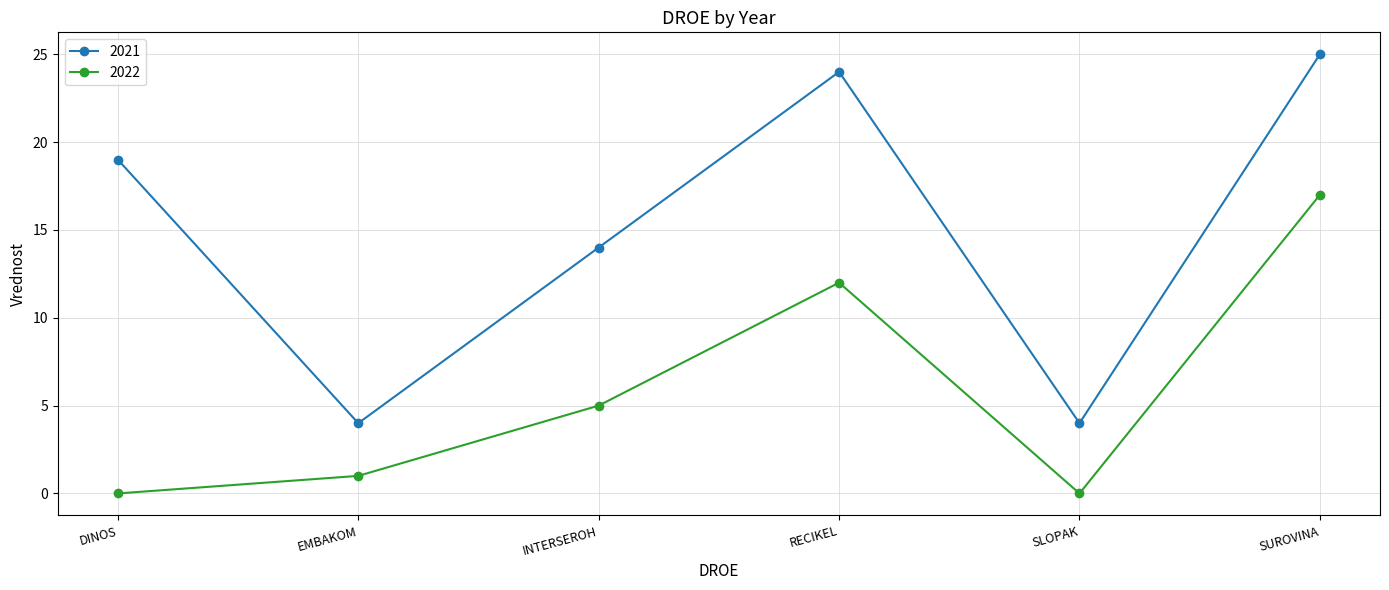

What is the spread (max minus min) of values at EMBAKOM?

3